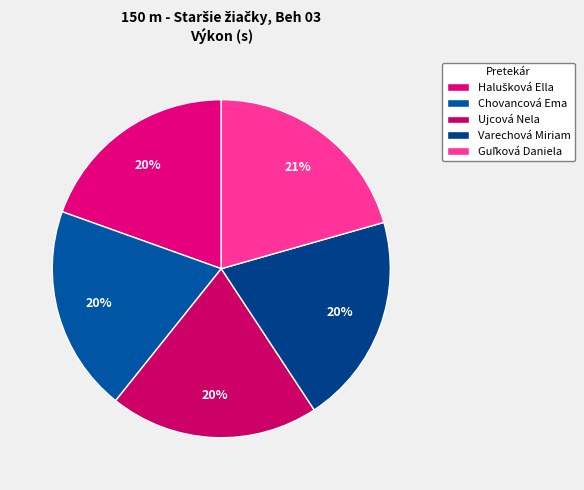

Does any single category account for the majority?

No